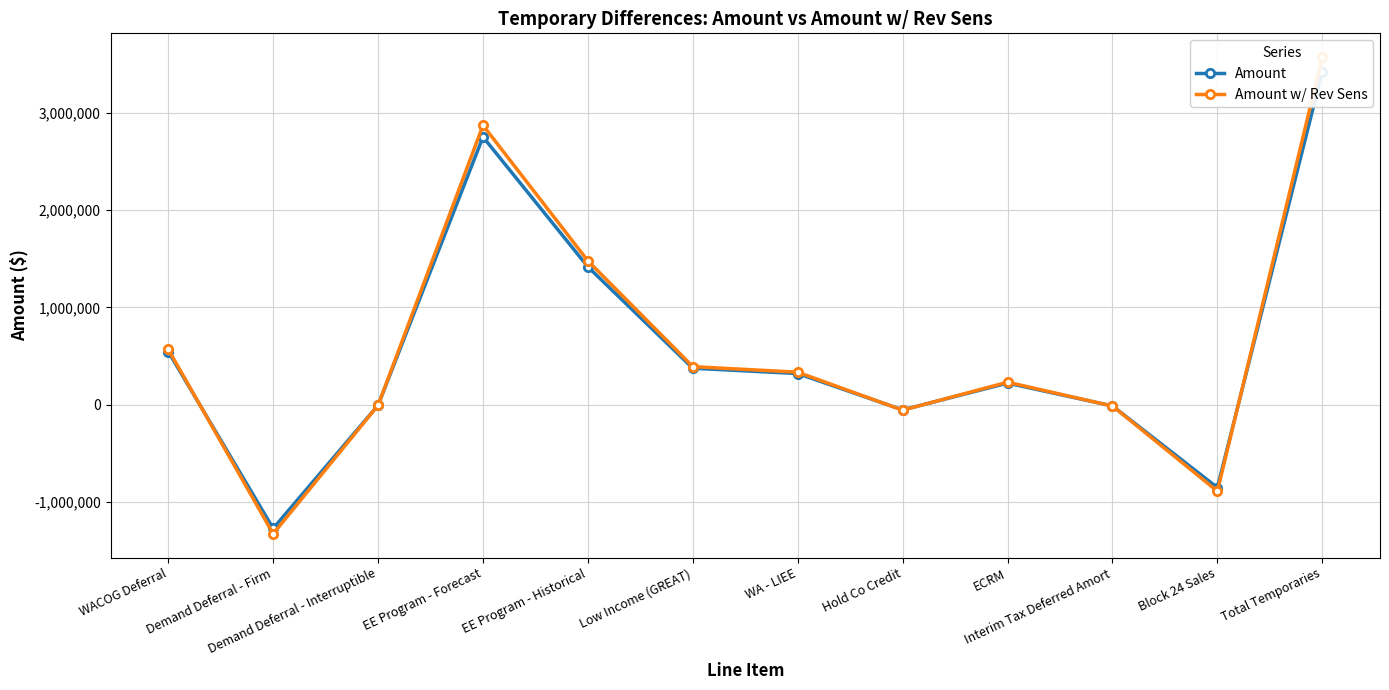

At how many categories does at least one series exceed -1254729?

11